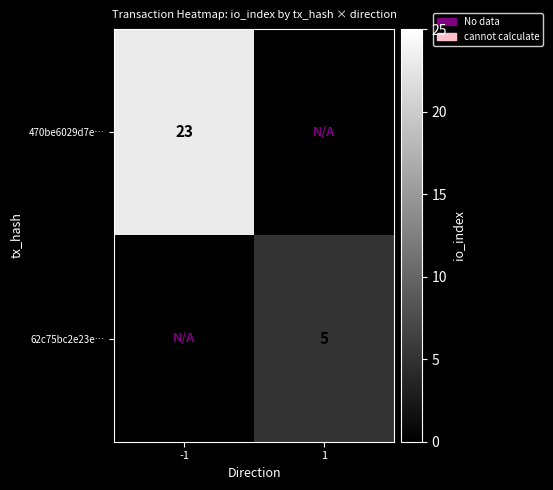

Is it true that 470be6029d7e… equals 23 at -1?

True